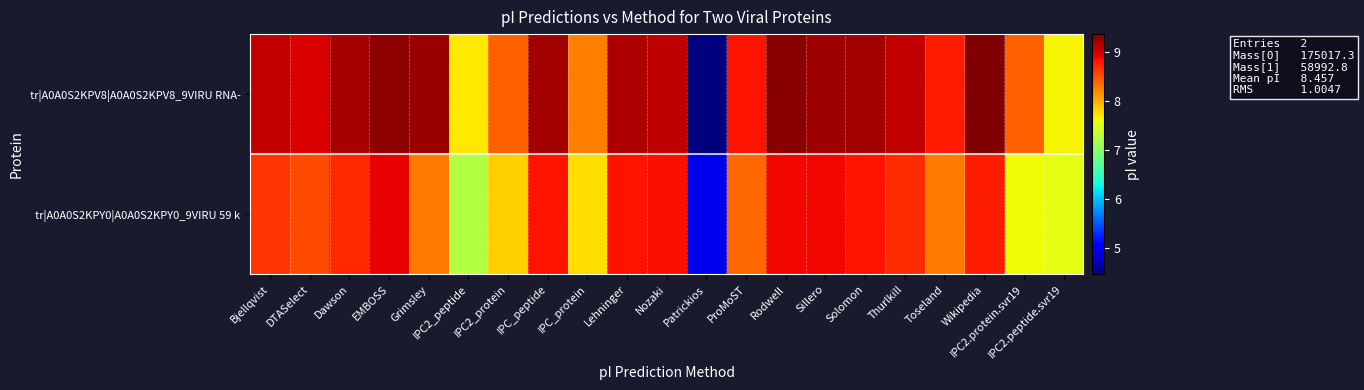

List the series in order of their overall mean, highest first.

tr|A0A0S2KPV8|A0A0S2KPV8_9VIRU RNA-, tr|A0A0S2KPY0|A0A0S2KPY0_9VIRU 59 k